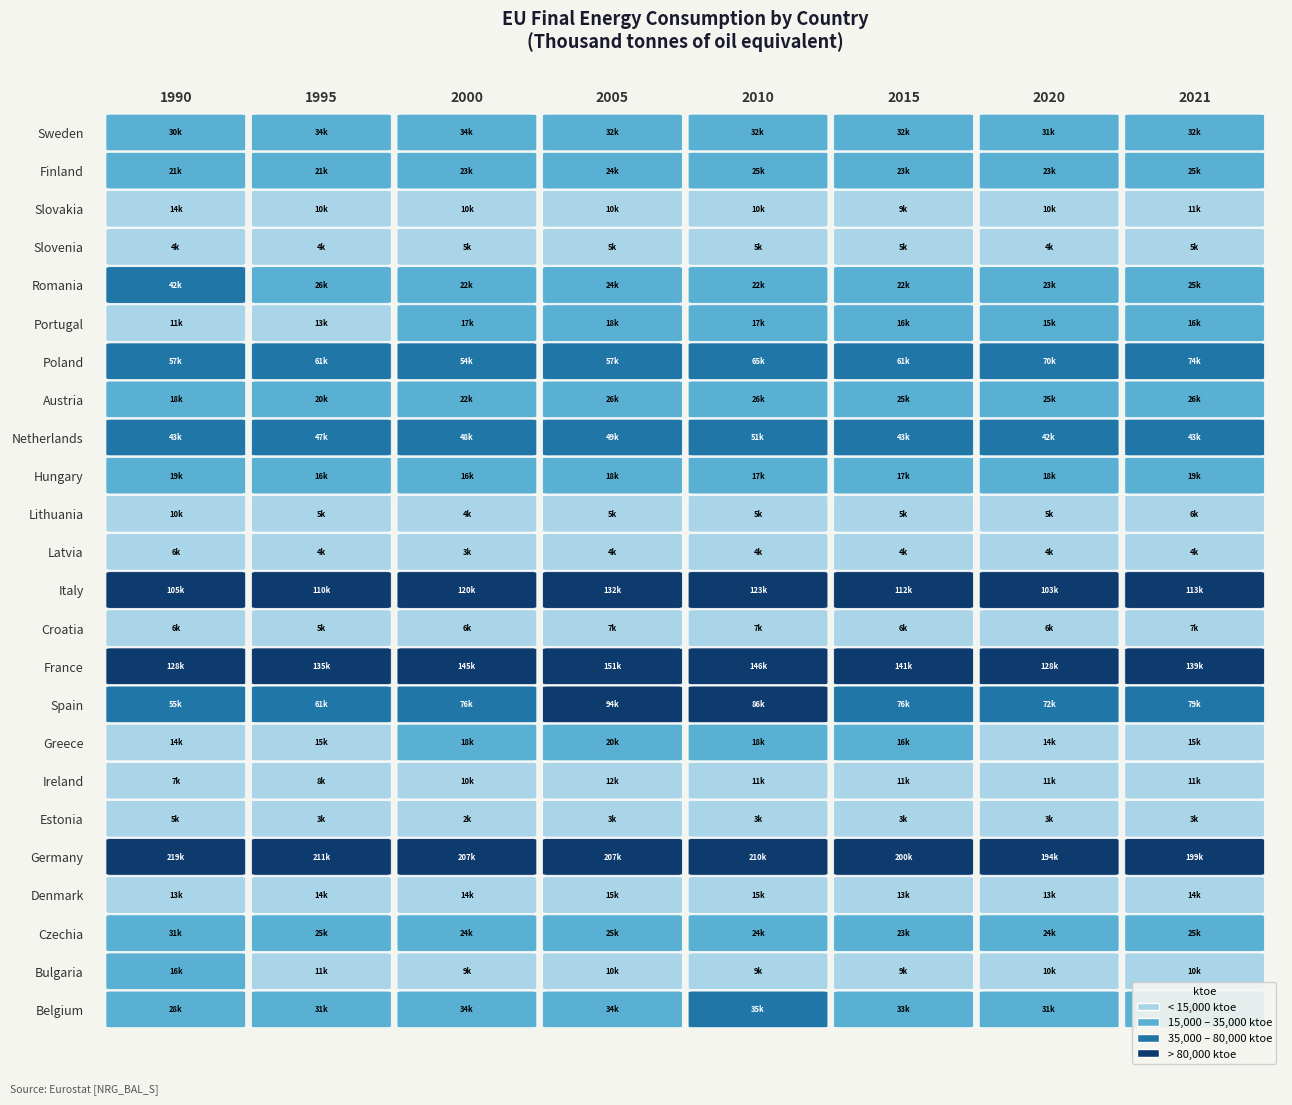

Which series has the largest total across all categories?

Germany